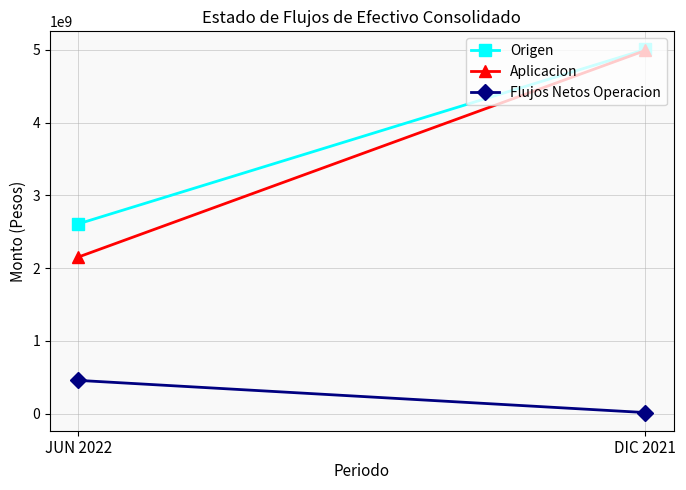

Which category has the lowest value in the Aplicacion series?

JUN 2022